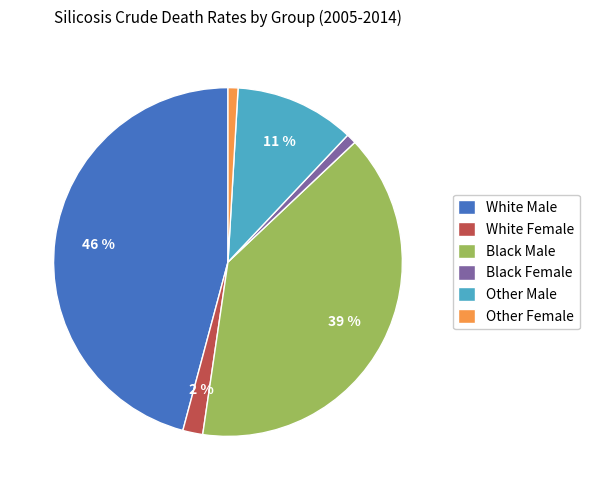

To the nearest percent, what is the average slice percentage?

17%